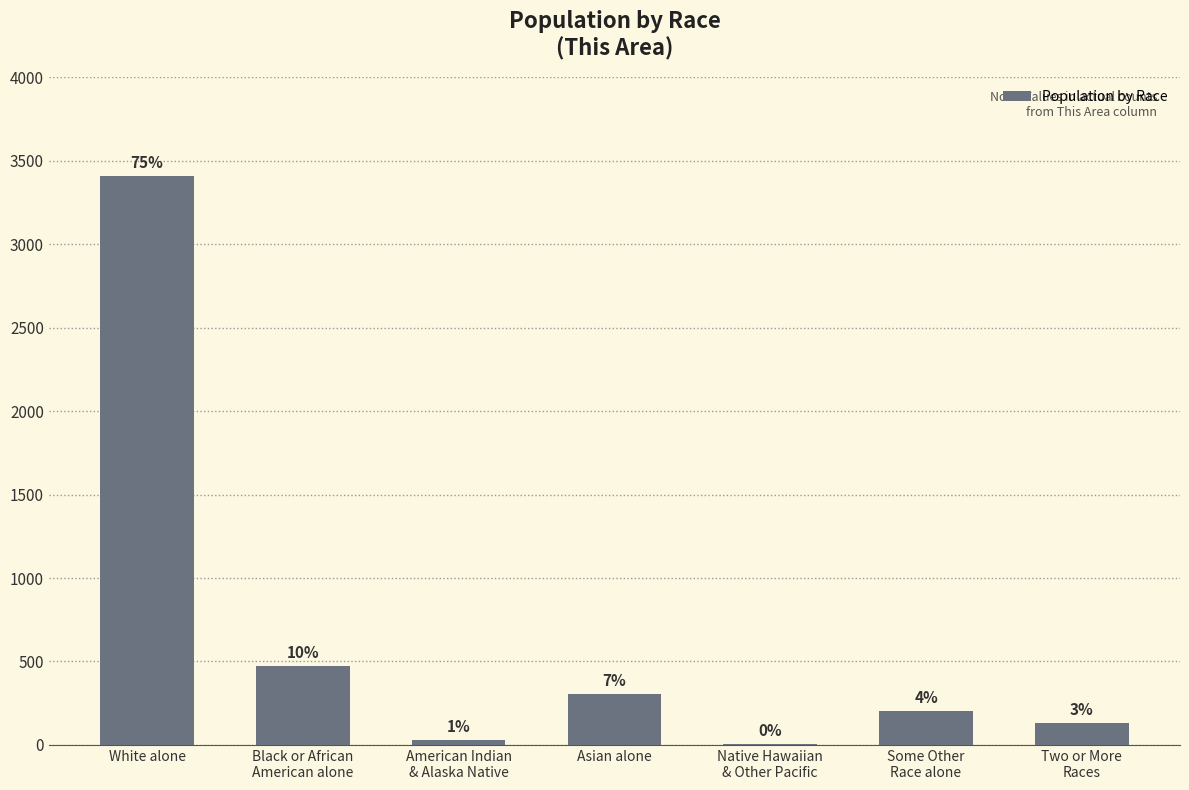

What value does the data have at Some Other
Race alone, to the nearest 50?

200